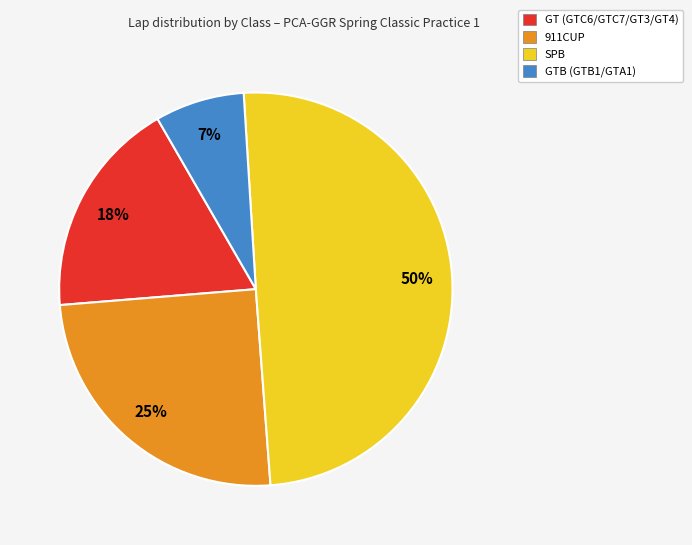

Is it true that GT (GTC6/GTC7/GT3/GT4) is 18% of the pie?

True